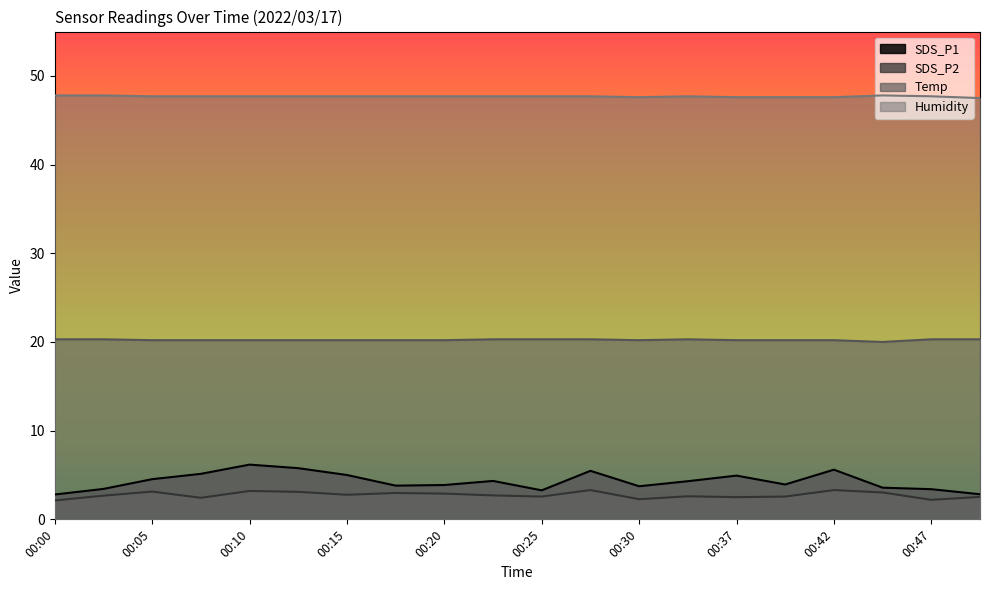

How many series are shown in this chart?

4